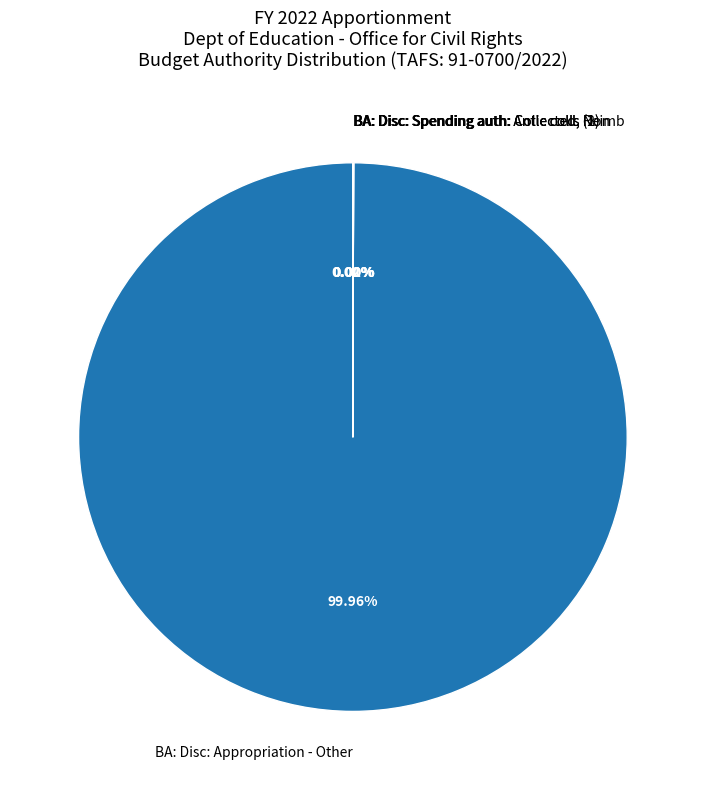

Which slice is the largest?

BA: Disc: Appropriation - Other